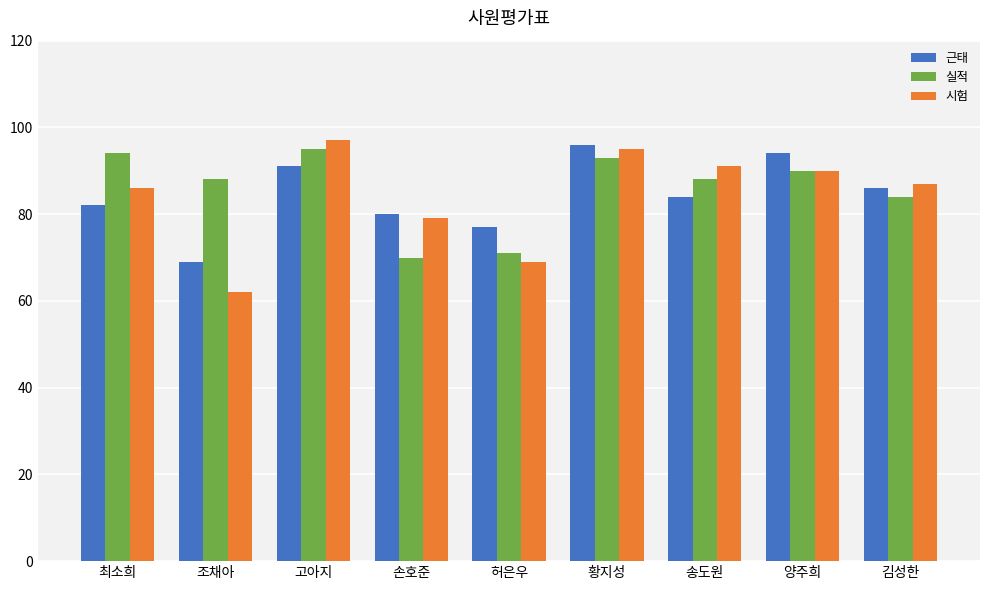

Which series has the largest range (max minus min)?

시험